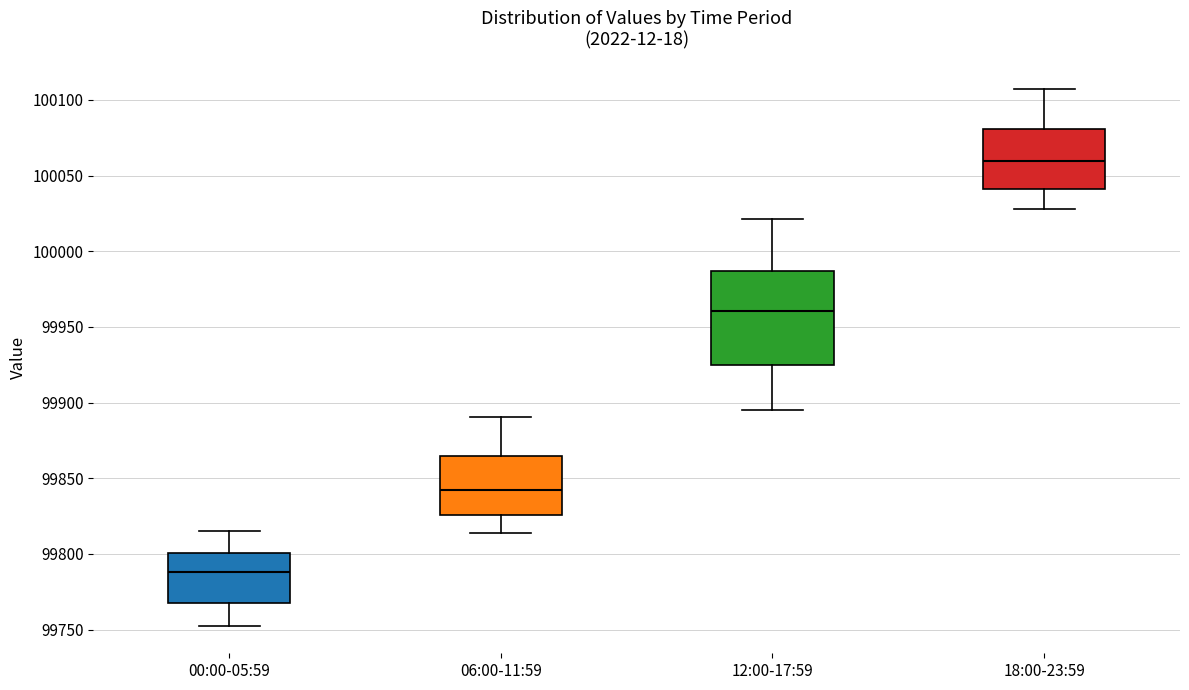

Reading left to right, transcribe this box plot: for each box, give where its median line is, the range the box spans, and where its two whiskers end, as read against the y-axis. The values are not printed on the chart, so give them approximately, as read against the axis.

00:00-05:59: median 99790, box 99770 to 99800, whiskers 99750 to 99815
06:00-11:59: median 99840, box 99825 to 99865, whiskers 99815 to 99890
12:00-17:59: median 99960, box 99925 to 99985, whiskers 99895 to 100020
18:00-23:59: median 100060, box 100040 to 100080, whiskers 100030 to 100105